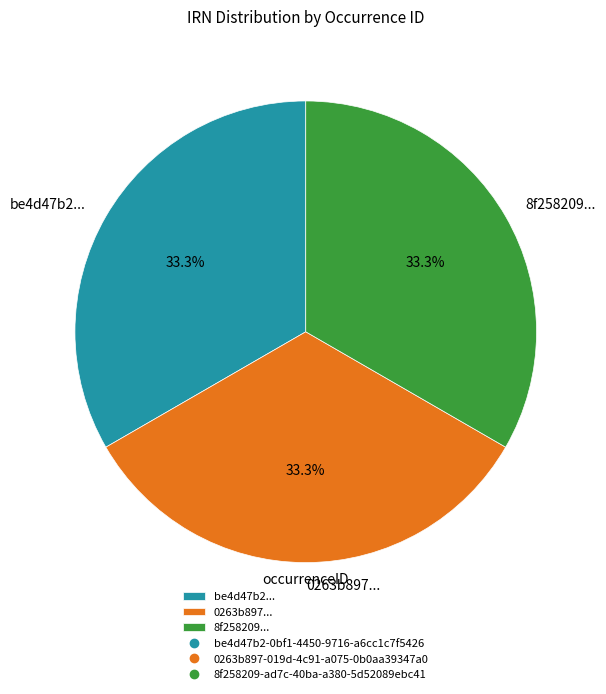

What portion of the pie excludes 8f258209...?

66.7%